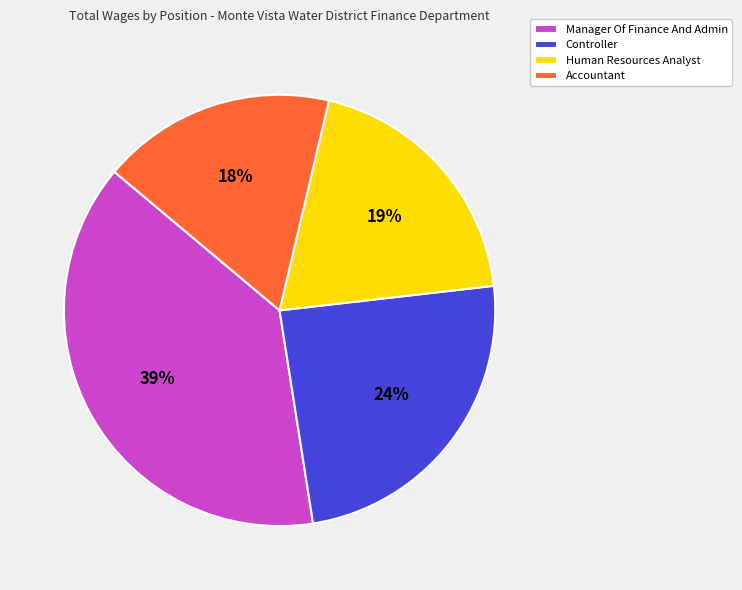

Rank the categories by value from highest to lowest.

Manager Of Finance And Admin, Controller, Human Resources Analyst, Accountant